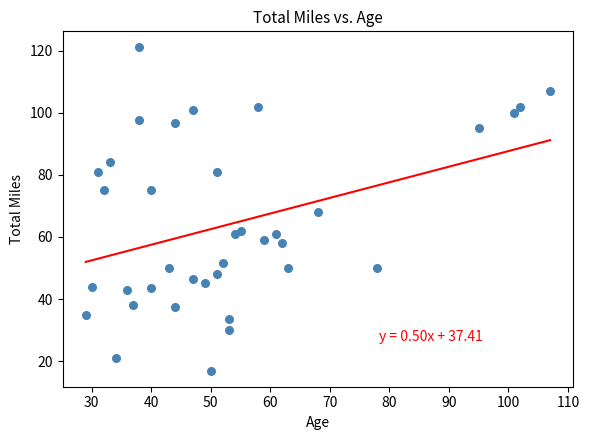

What is the range of Y values (max minus min)?

104.0